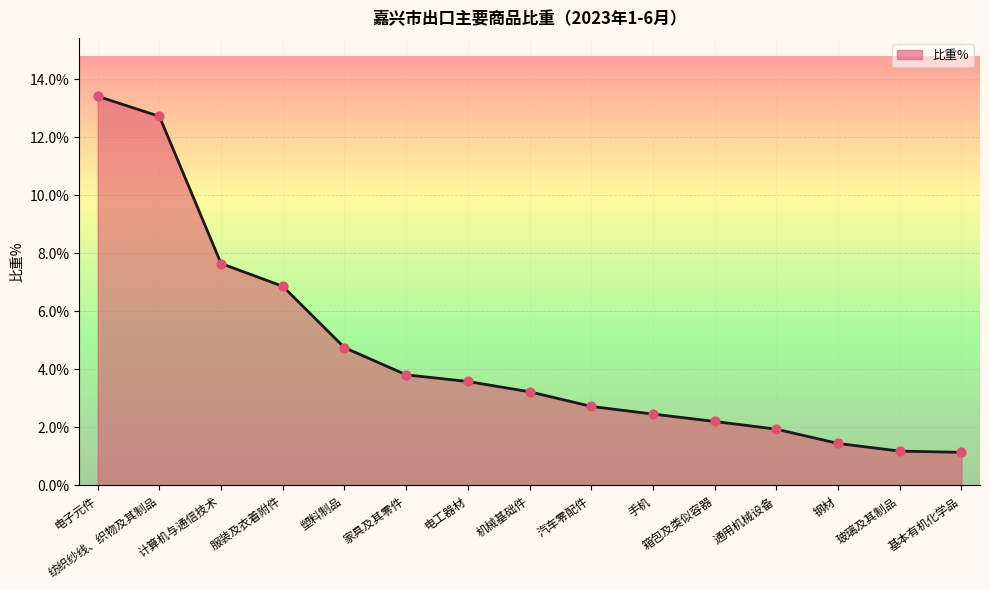

Between 电子元件 and 钢材, which is larger?

电子元件